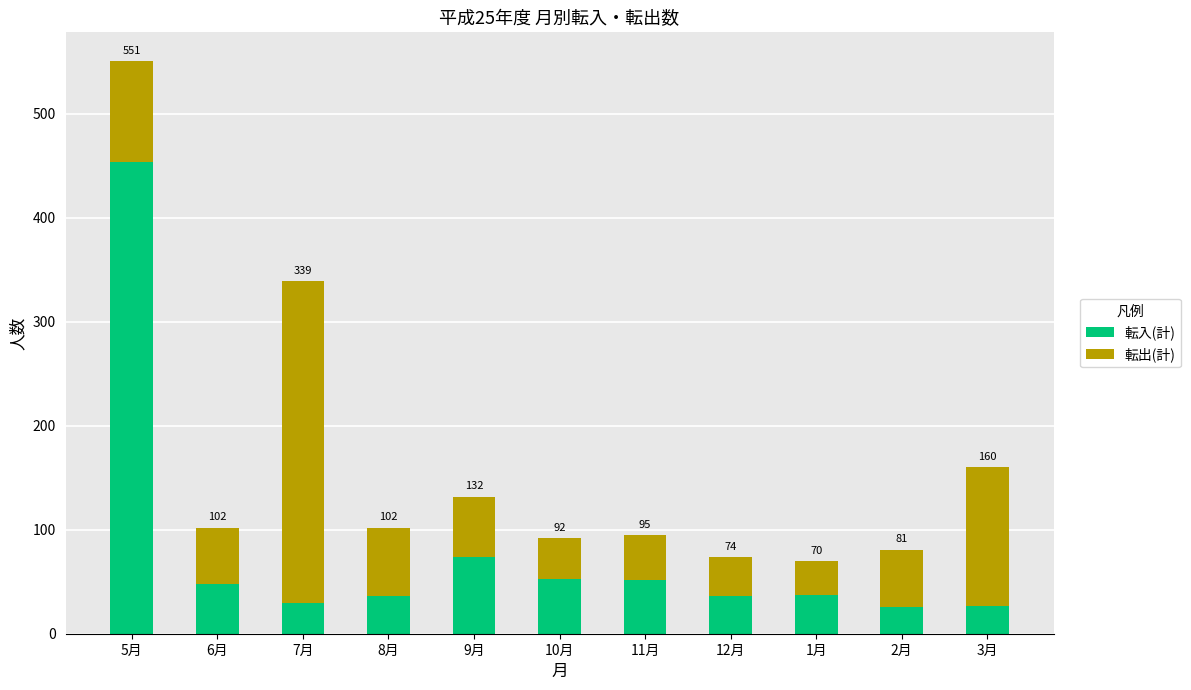

The 転入(計) series shows 11 at 10月. True or false?

False